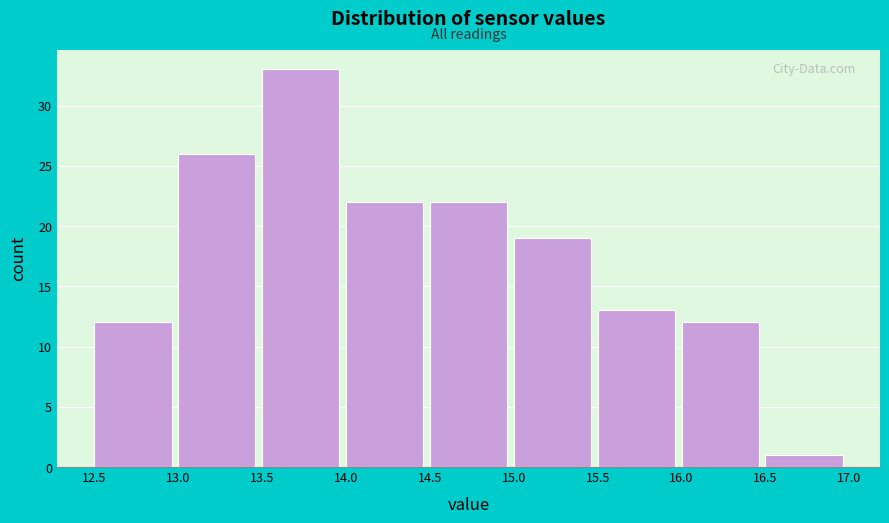

Reading left to right, transcribe this chart: for each bar, give the range it covers on the x-axis and its height. The values are not printed on the chart, so give them approximately, as read against the axis.

12.5 to 13.0: 12
13.0 to 13.5: 26
13.5 to 14.0: 33
14.0 to 14.5: 22
14.5 to 15.0: 22
15.0 to 15.5: 19
15.5 to 16.0: 13
16.0 to 16.5: 12
16.5 to 17.0: 1